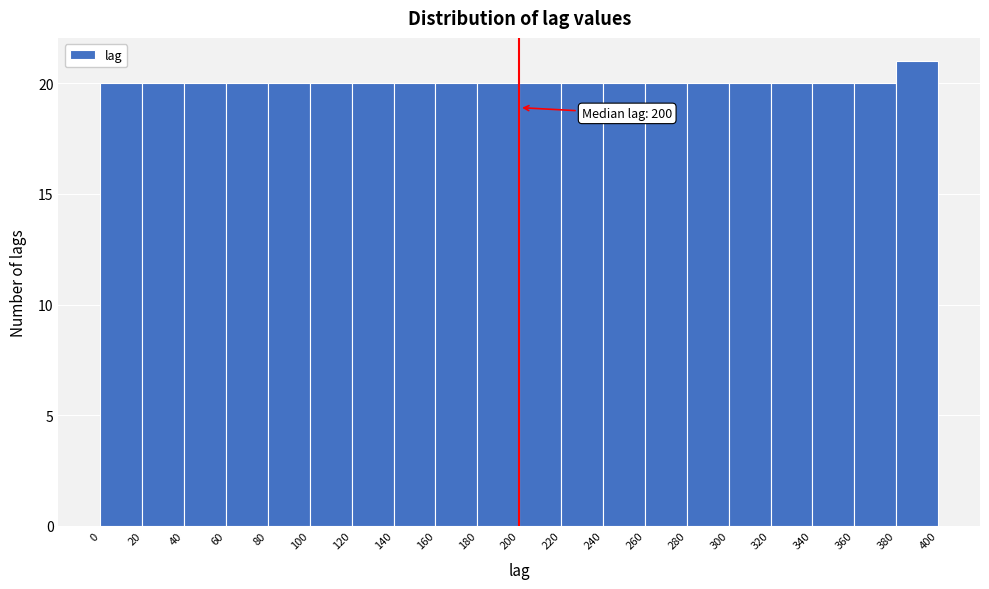

Over which range of the x-axis is the bar tallest?

380 to 400